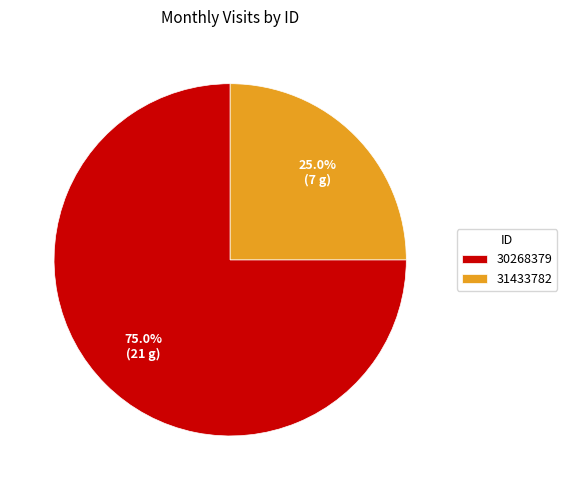

Which slice is the largest?

30268379